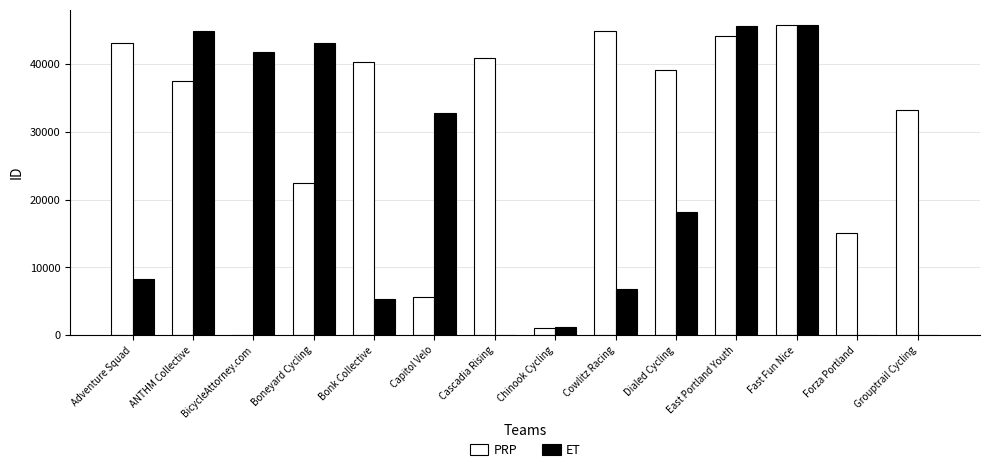

Is the value of PRP at Cowlitz Racing greater than the value of ET at Dialed Cycling?

Yes